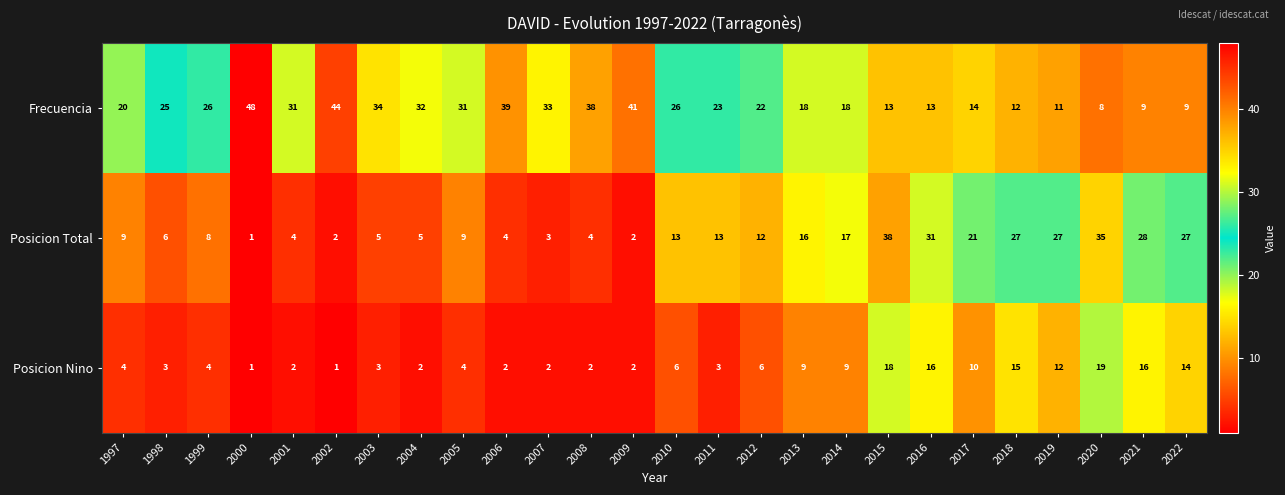

The value of Posicion Total at 2004 is 8. True or false?

False